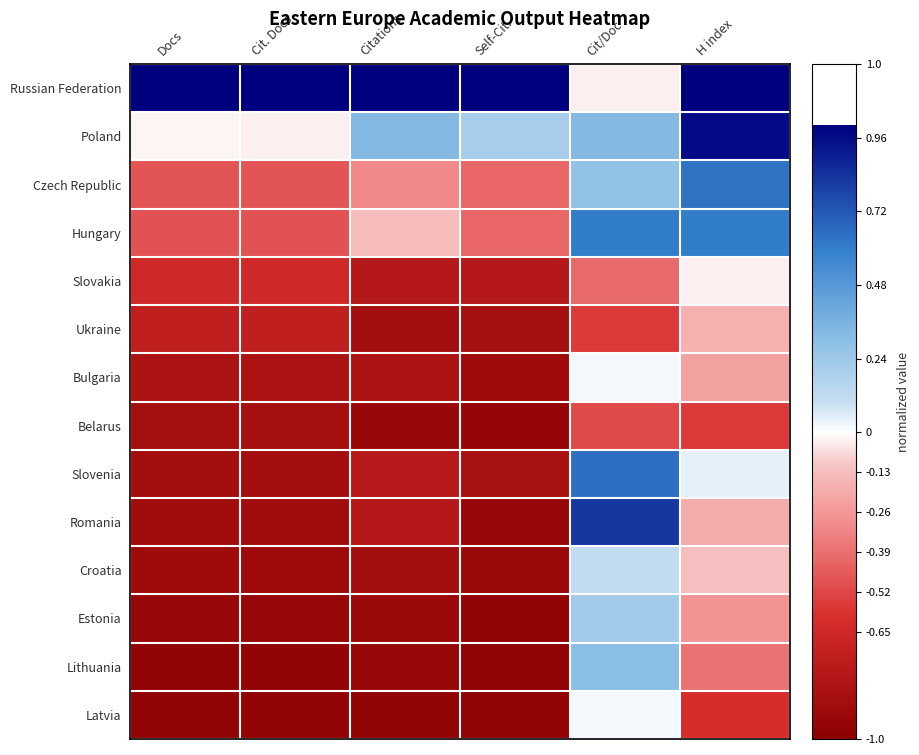

Reading left to right, list all the values displayed in this chart.

Russian Federation: Docs=1.0	Cit. Docs=1.0	Citations=1.0	Self-Cit.=1.0	Cit/Doc=-0.0	H index=1.0
Poland: Docs=-0.0	Cit. Docs=-0.0	Citations=0.3	Self-Cit.=0.2	Cit/Doc=0.3	H index=1.0
Czech Republic: Docs=-0.5	Cit. Docs=-0.5	Citations=-0.3	Self-Cit.=-0.4	Cit/Doc=0.3	H index=0.6
Hungary: Docs=-0.5	Cit. Docs=-0.5	Citations=-0.1	Self-Cit.=-0.4	Cit/Doc=0.6	H index=0.6
Slovakia: Docs=-0.6	Cit. Docs=-0.6	Citations=-0.8	Self-Cit.=-0.8	Cit/Doc=-0.4	H index=-0.0
Ukraine: Docs=-0.7	Cit. Docs=-0.7	Citations=-0.9	Self-Cit.=-0.9	Cit/Doc=-0.6	H index=-0.2
Bulgaria: Docs=-0.8	Cit. Docs=-0.8	Citations=-0.8	Self-Cit.=-0.9	Cit/Doc=0.0	H index=-0.2
Belarus: Docs=-0.9	Cit. Docs=-0.9	Citations=-0.9	Self-Cit.=-0.9	Cit/Doc=-0.5	H index=-0.6
Slovenia: Docs=-0.9	Cit. Docs=-0.9	Citations=-0.8	Self-Cit.=-0.8	Cit/Doc=0.6	H index=0.0
Romania: Docs=-0.9	Cit. Docs=-0.9	Citations=-0.8	Self-Cit.=-0.9	Cit/Doc=0.8	H index=-0.2
Croatia: Docs=-0.9	Cit. Docs=-0.9	Citations=-0.9	Self-Cit.=-0.9	Cit/Doc=0.1	H index=-0.1
Estonia: Docs=-0.9	Cit. Docs=-0.9	Citations=-0.9	Self-Cit.=-1.0	Cit/Doc=0.2	H index=-0.3
Lithuania: Docs=-1.0	Cit. Docs=-1.0	Citations=-0.9	Self-Cit.=-1.0	Cit/Doc=0.3	H index=-0.4
Latvia: Docs=-1.0	Cit. Docs=-1.0	Citations=-1.0	Self-Cit.=-1.0	Cit/Doc=0.0	H index=-0.6